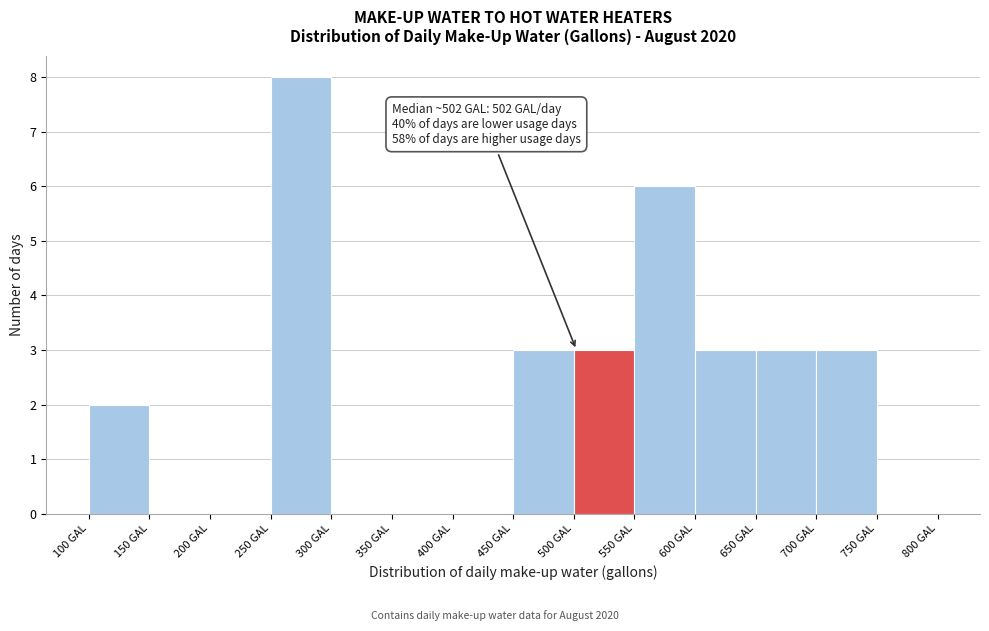

Which range on the x-axis has the tallest bar?

250 to 300